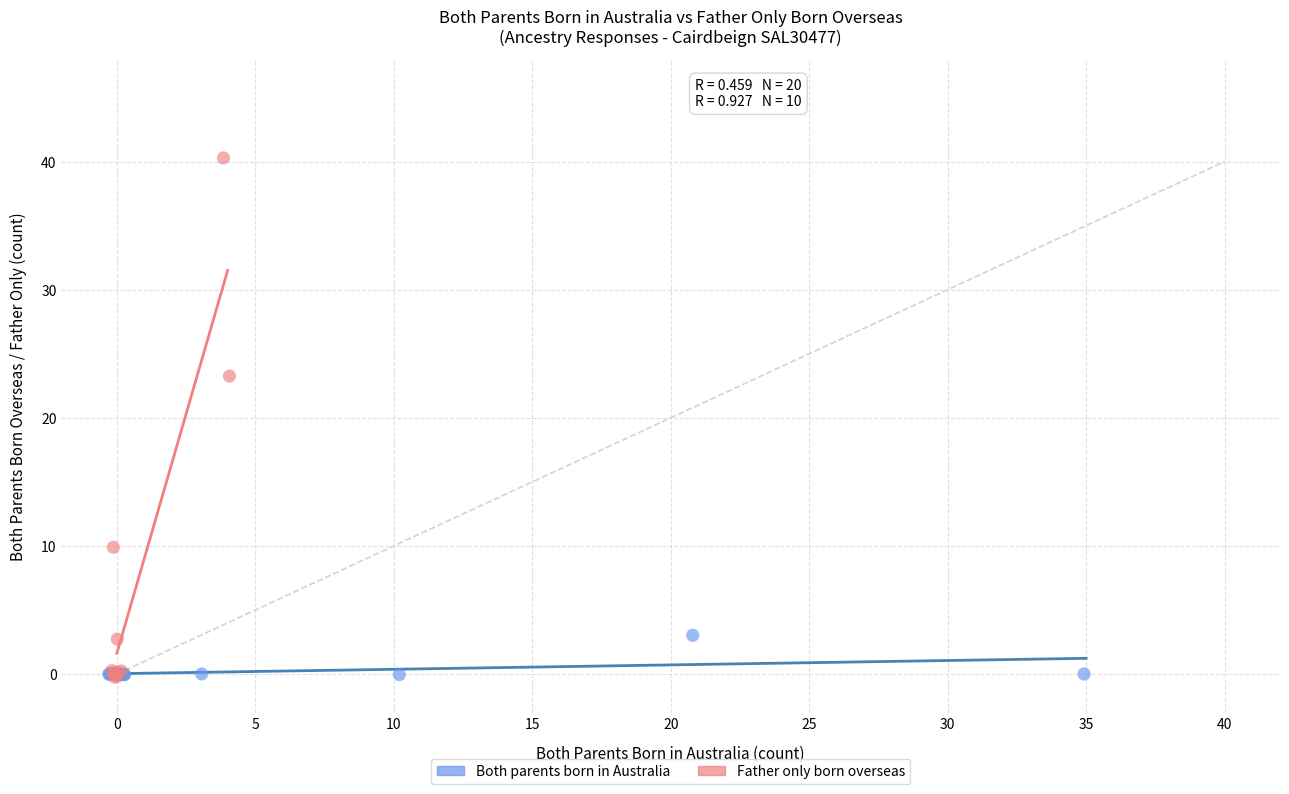

Which series reaches the maximum Y coordinate?

Father only born overseas